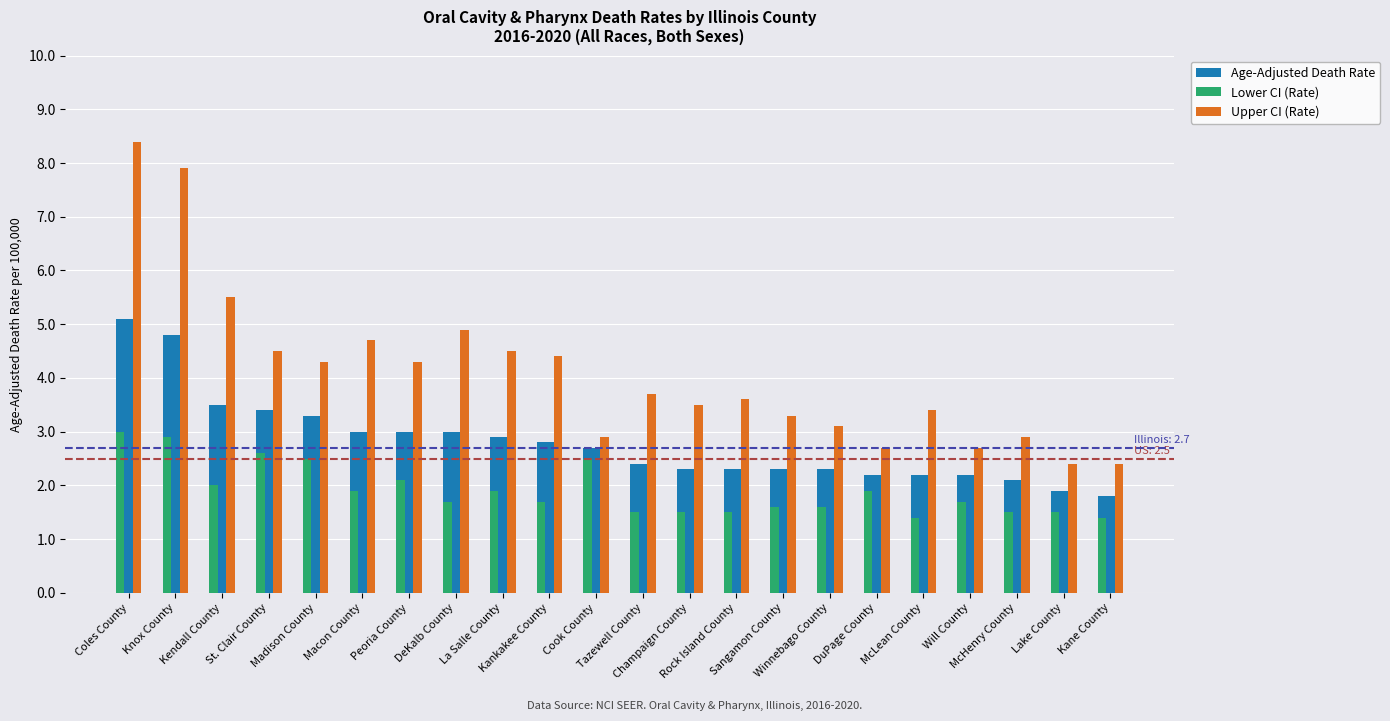

Reading left to right, list all the values displayed in this chart.

Age-Adjusted Death Rate: 5.1	4.8	3.5	3.4	3.3	3.0	3.0	3.0	2.9	2.8	2.7	2.4	2.3	2.3	2.3	2.3	2.2	2.2	2.2	2.1	1.9	1.8
Lower CI (Rate): 3.0	2.9	2.0	2.6	2.5	1.9	2.1	1.7	1.9	1.7	2.5	1.5	1.5	1.5	1.6	1.6	1.9	1.4	1.7	1.5	1.5	1.4
Upper CI (Rate): 8.4	7.9	5.5	4.5	4.3	4.7	4.3	4.9	4.5	4.4	2.9	3.7	3.5	3.6	3.3	3.1	2.7	3.4	2.7	2.9	2.4	2.4